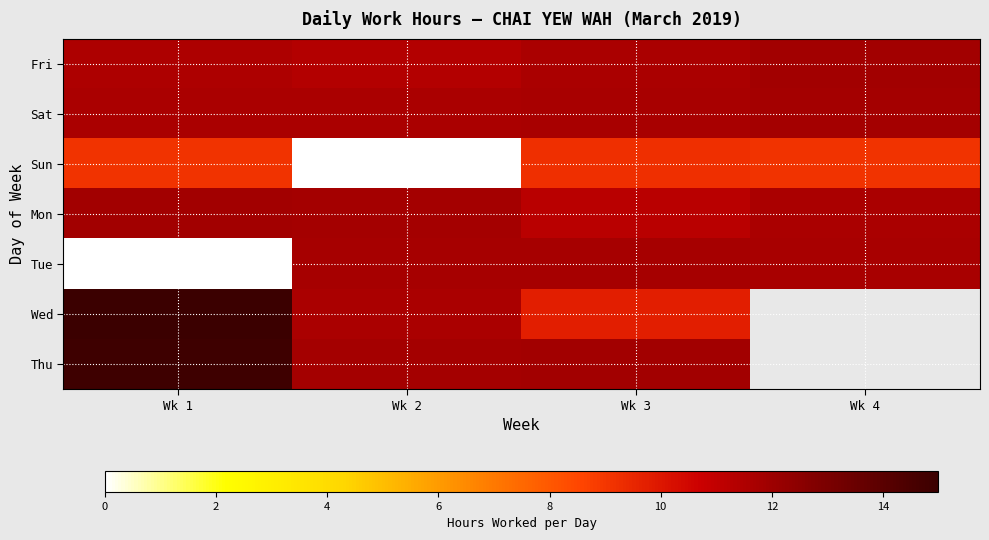

At which label is Mon closest to 11?

Wk 3